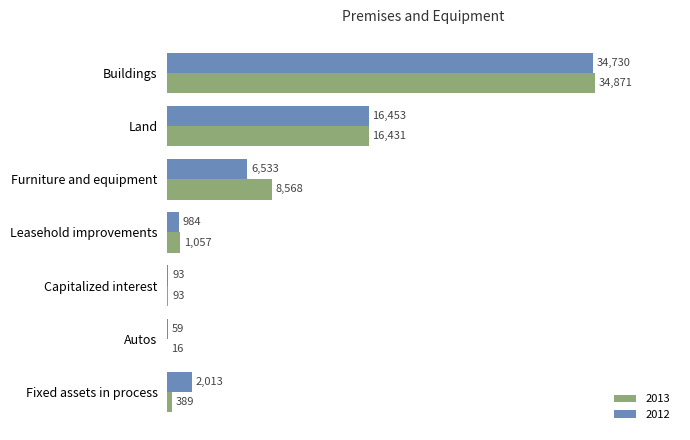

What is the sum of all 2012 values?

60865